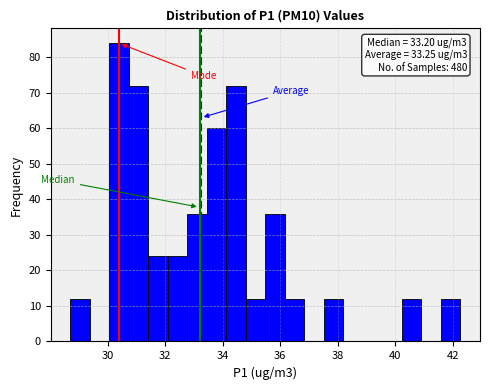

Read against the x-axis, roughly where is the centre of the tallest bar?

30.4